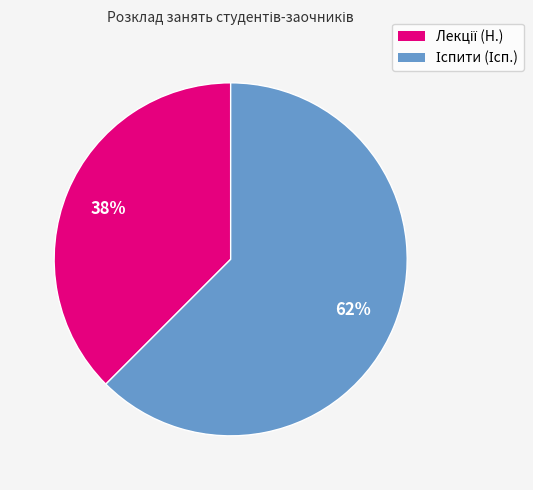

Is there any slice that represents more than half of the pie?

Yes